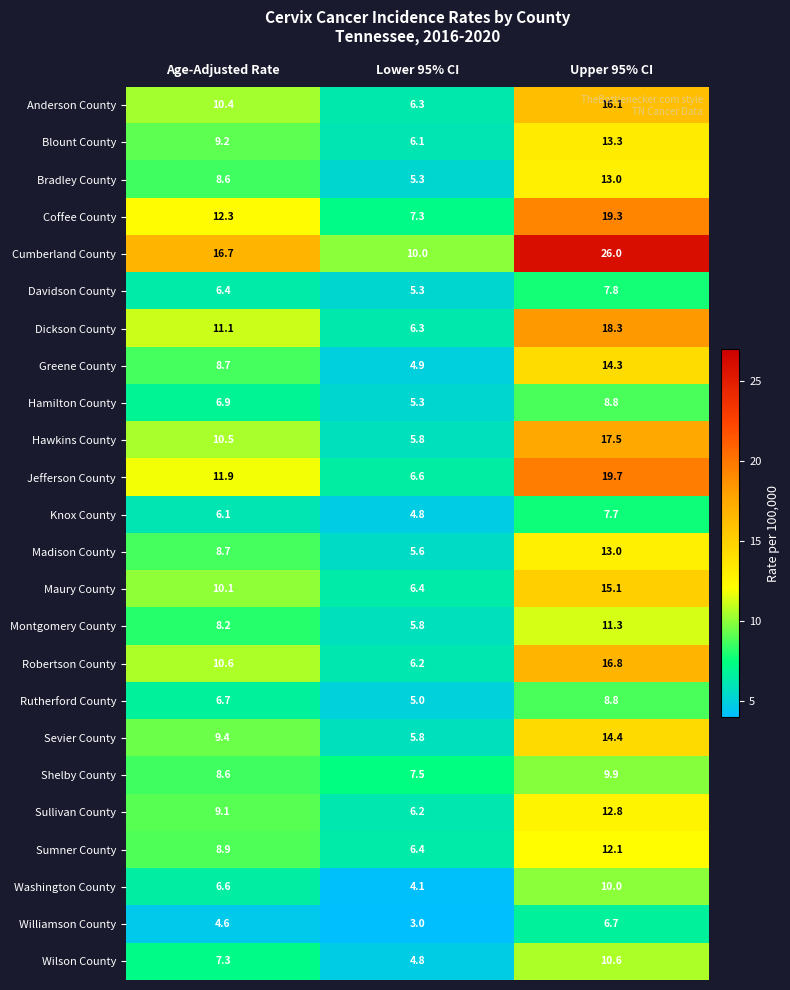

Rank the categories by Cumberland County value from highest to lowest.

Upper 95% CI, Age-Adjusted Rate, Lower 95% CI